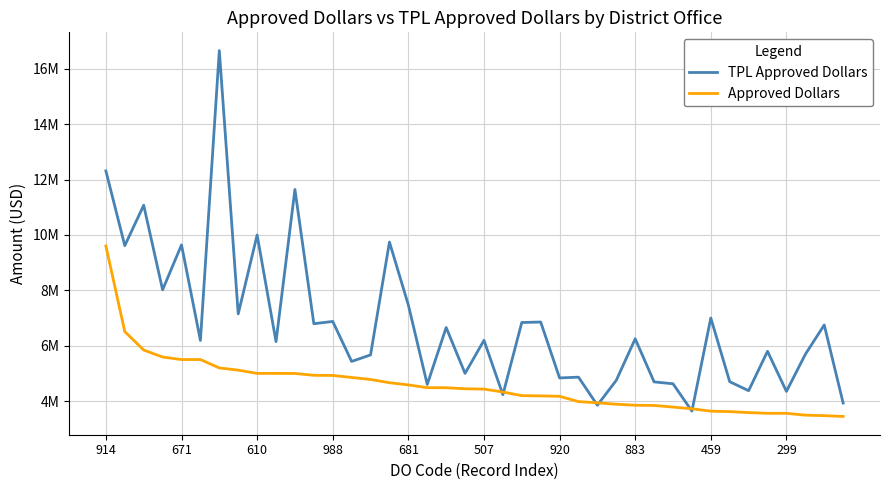

How many intersections are there between TPL Approved Dollars and Approved Dollars?

6